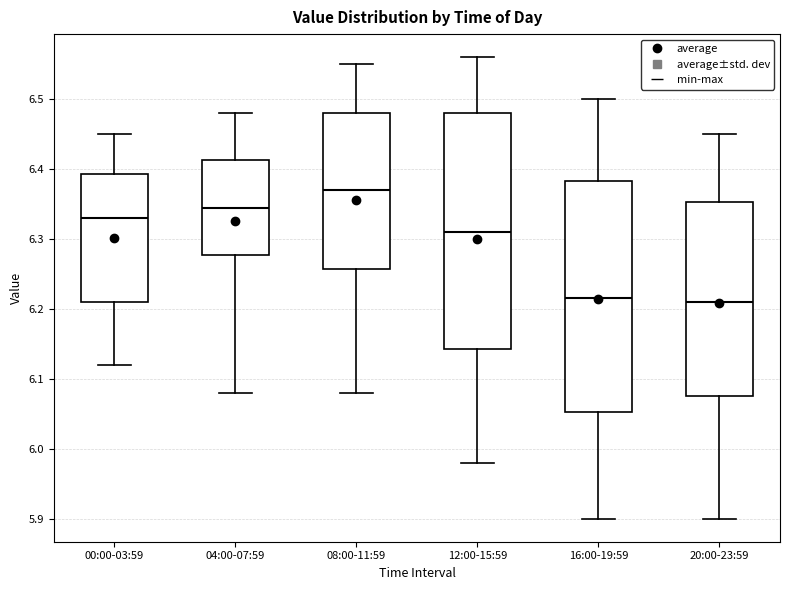

Reading left to right, read every box against the y-axis: the position of its median line, the range the box covers, and the ends of its whiskers. The values are not printed on the chart, so give them approximately, as read against the axis.

00:00-03:59: median 6.33, box 6.21 to 6.39, whiskers 6.12 to 6.45
04:00-07:59: median 6.35, box 6.28 to 6.41, whiskers 6.08 to 6.48
08:00-11:59: median 6.37, box 6.26 to 6.48, whiskers 6.08 to 6.55
12:00-15:59: median 6.31, box 6.14 to 6.48, whiskers 5.98 to 6.56
16:00-19:59: median 6.22, box 6.05 to 6.38, whiskers 5.90 to 6.50
20:00-23:59: median 6.21, box 6.08 to 6.35, whiskers 5.90 to 6.45